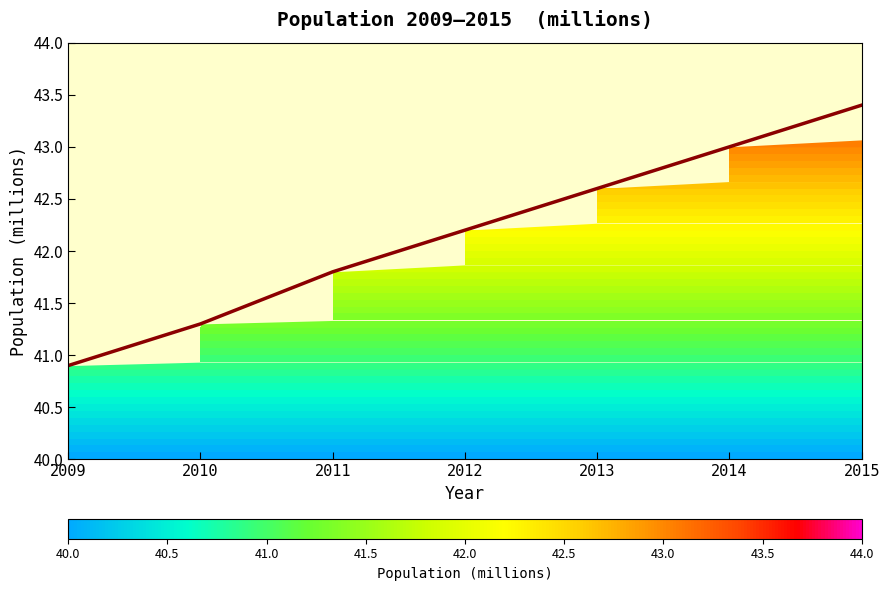

How many series are shown in this chart?

1